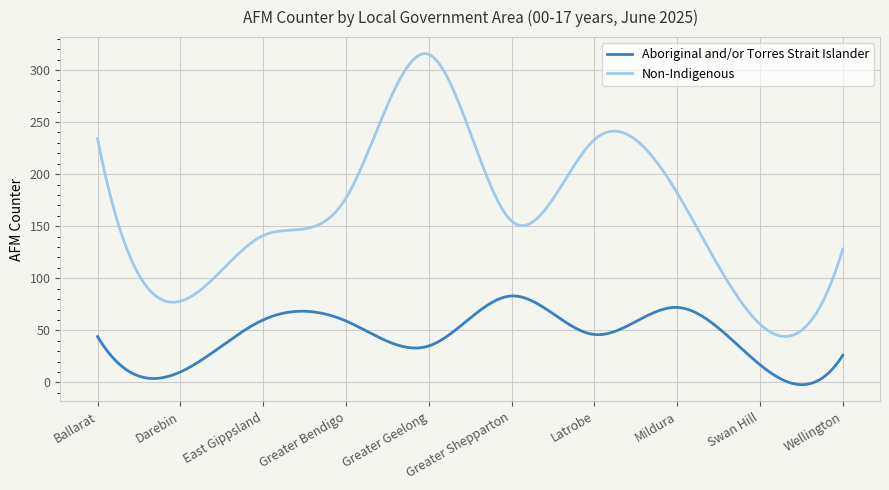

Which series has the widest spread of values?

Non-Indigenous